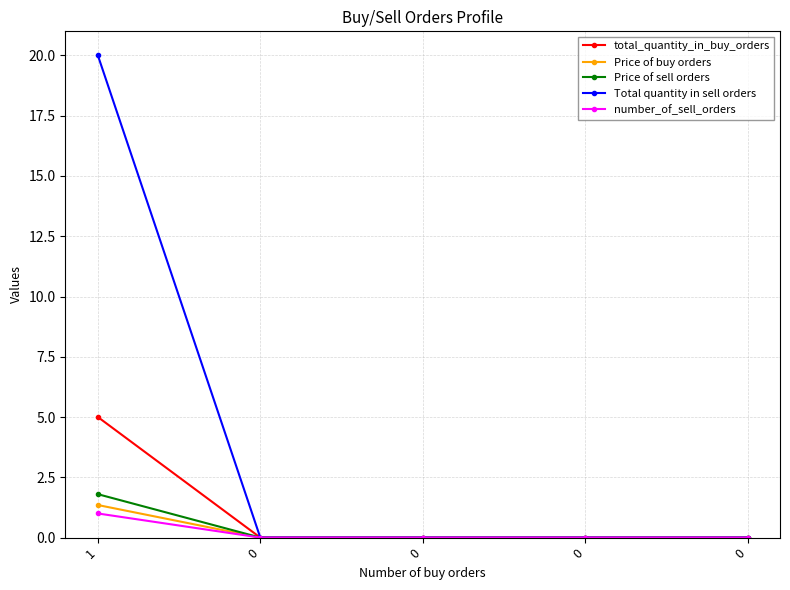

Does the chart have visible grid lines?

Yes